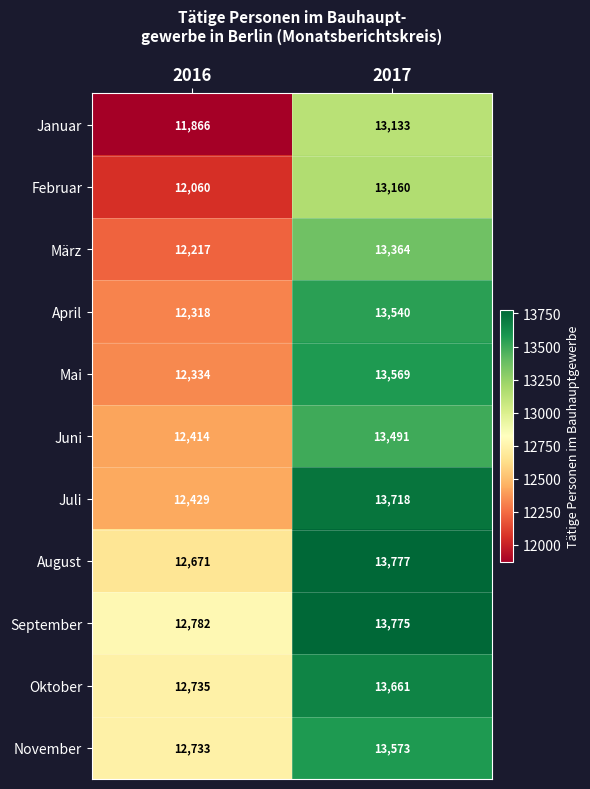

What is the difference between the September values at 2016 and 2017?

993